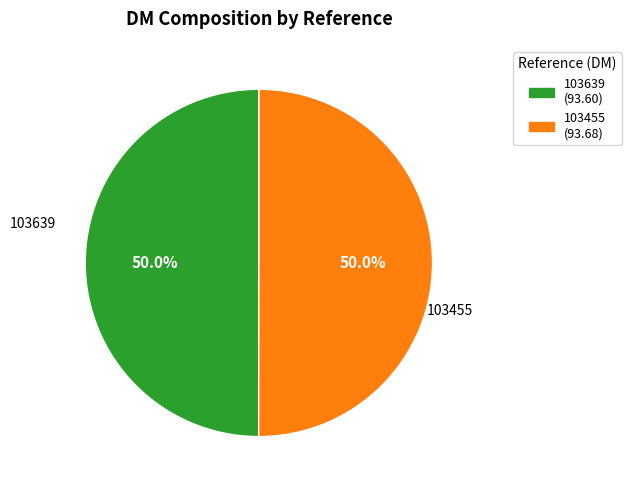

Do 103455 and 103639 together represent more than half of the pie?

Yes